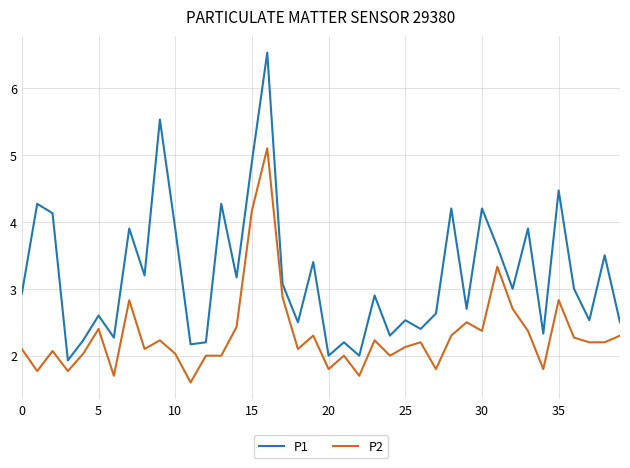

True or false: P1 and P2 intersect in this chart.

False